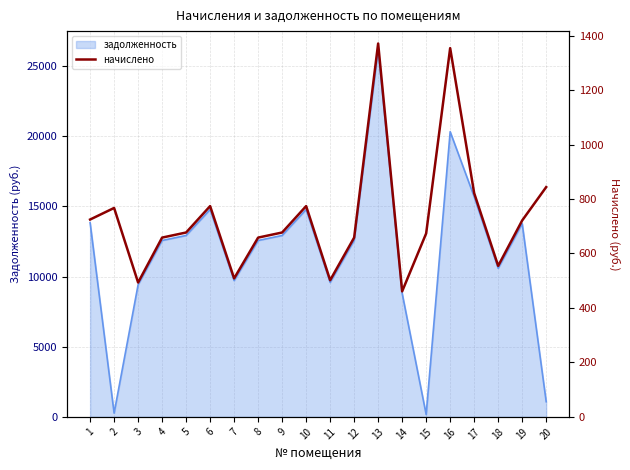

How many data points are above 677?

11